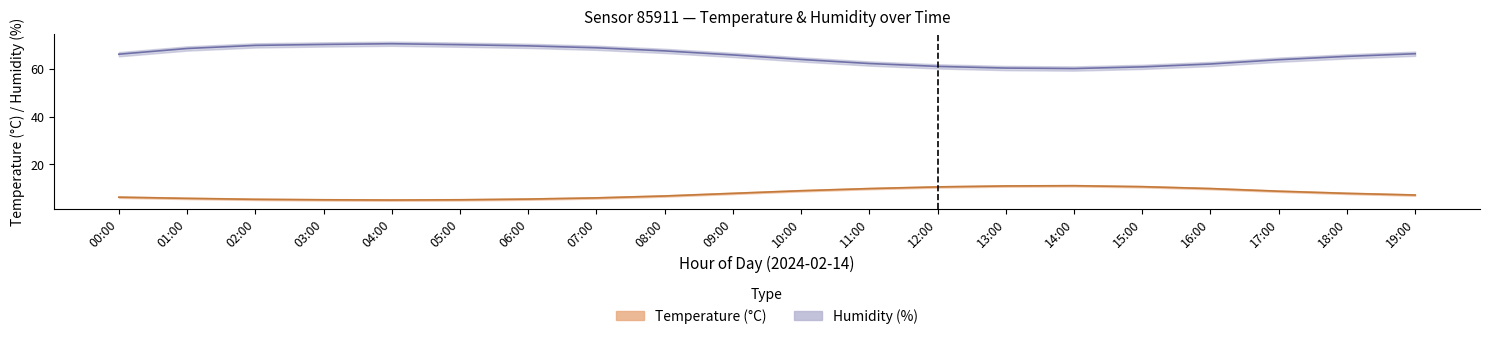

What is the maximum value shown in the chart?

71.4